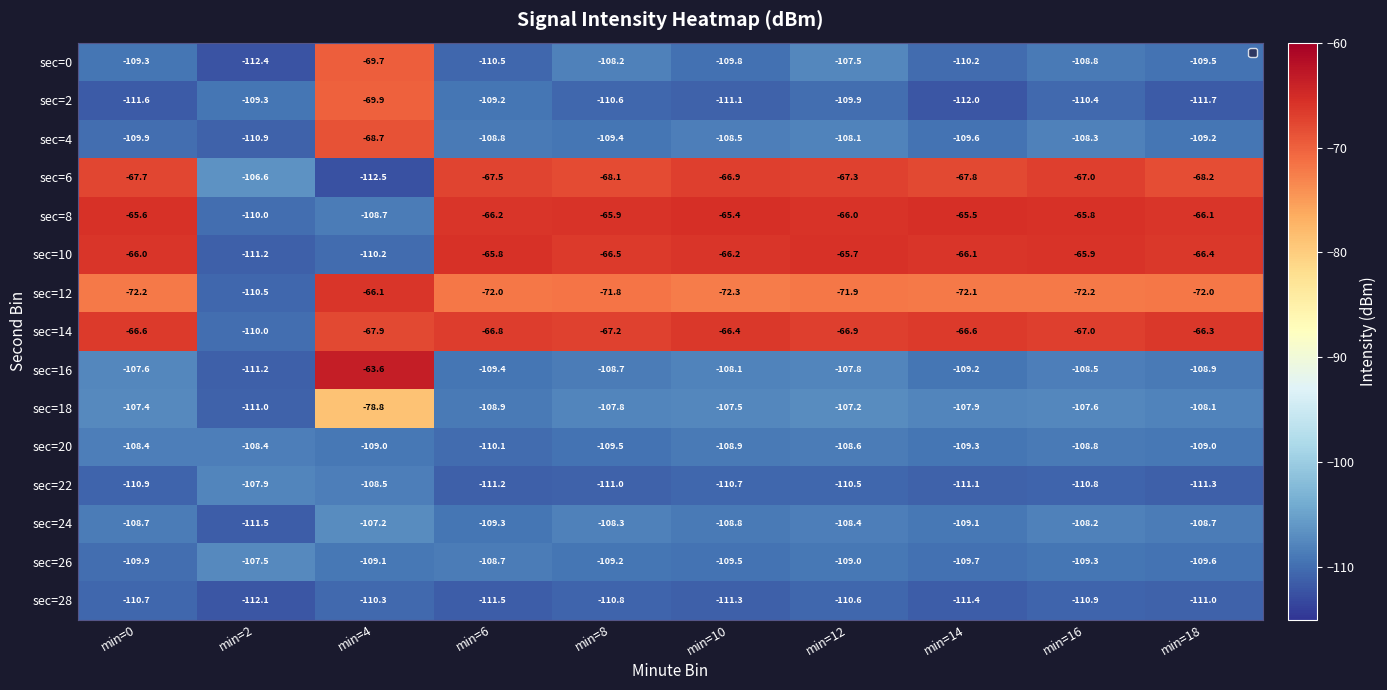

What is the sum of all sec=28 values?

-1110.6